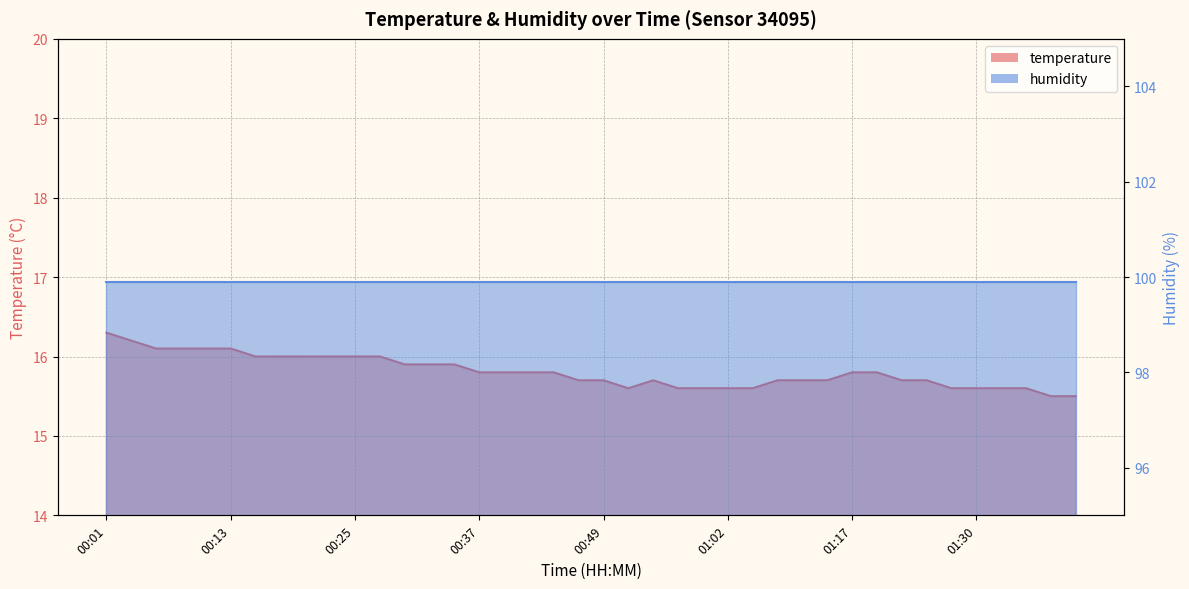

What is the minimum value shown in the chart?

15.5